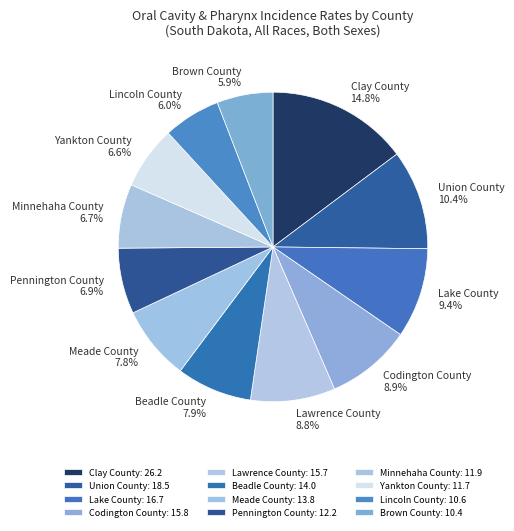

How much of the chart is everything except Meade County?

92.2%